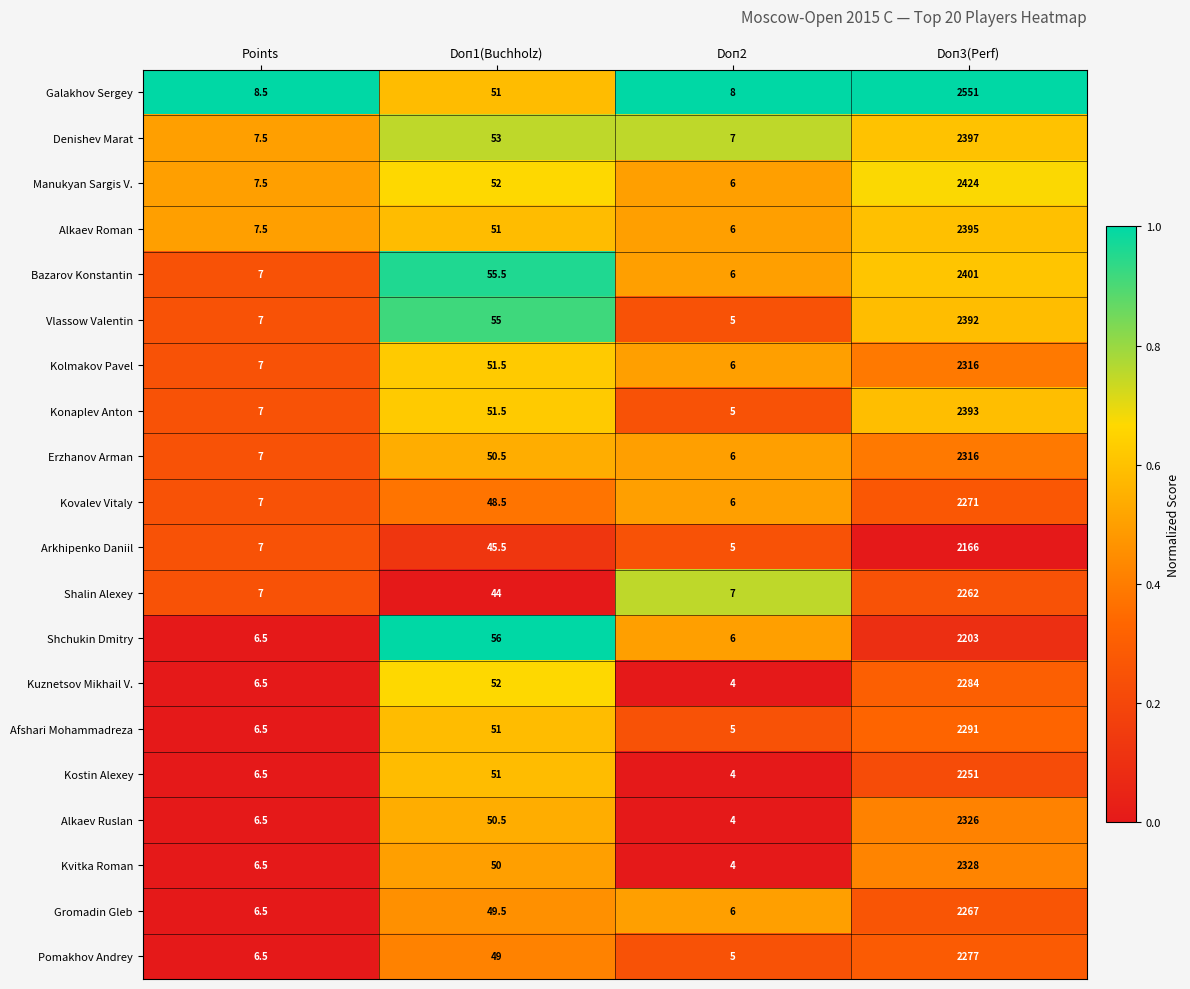

Which category has the highest value across all series?

Doп3(Perf)